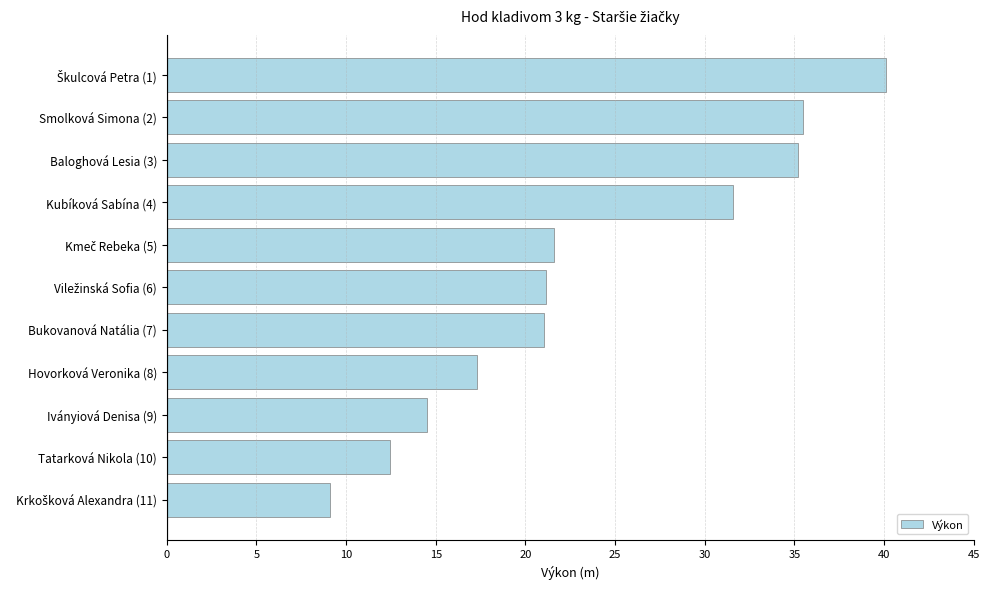

The value at Tatarková Nikola (10) is 3.0. True or false?

False